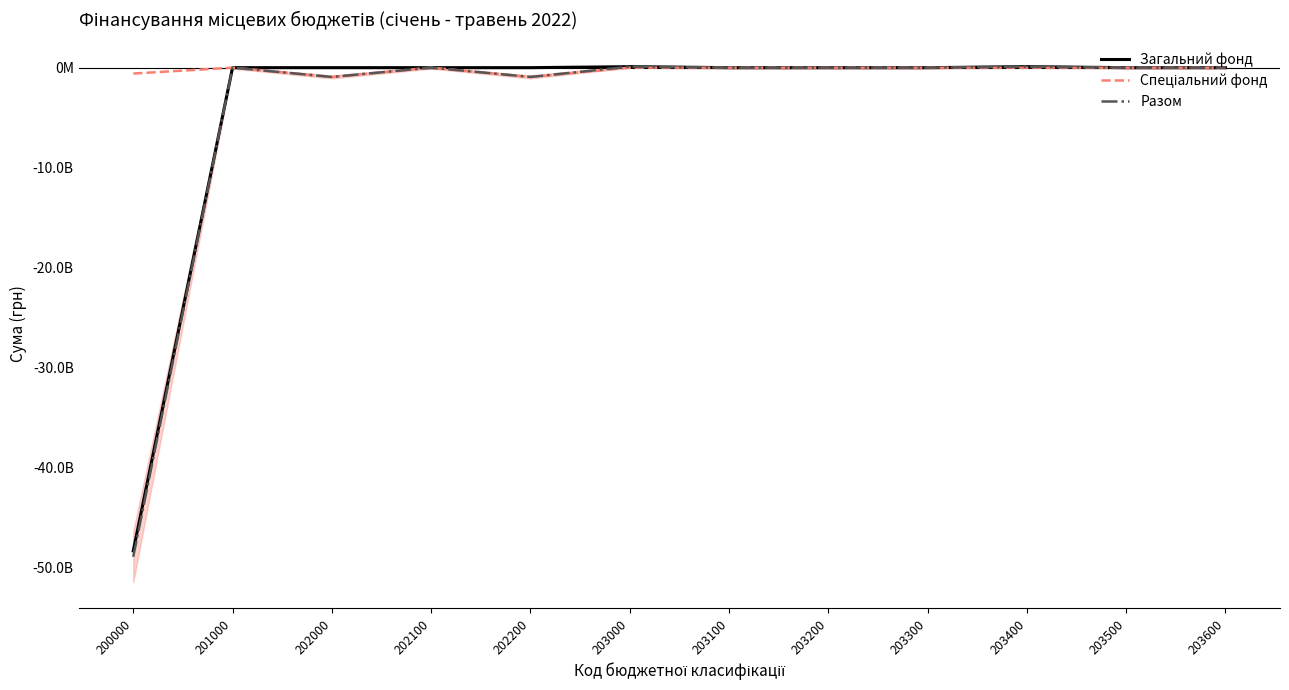

Rank the series at 203200 from highest to lowest value.

Загальний фонд, Спеціальний фонд, Разом